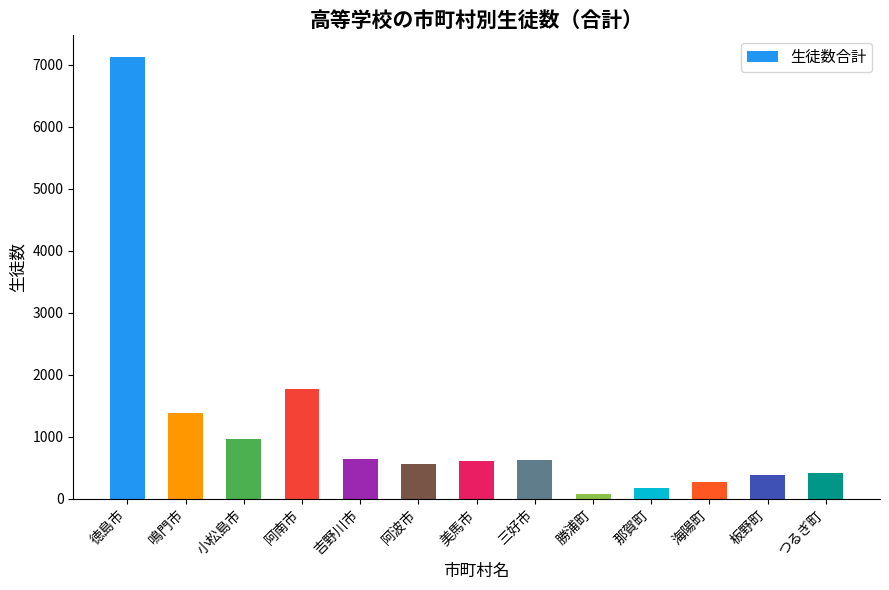

What is the difference between the second highest and minimum values?

1699